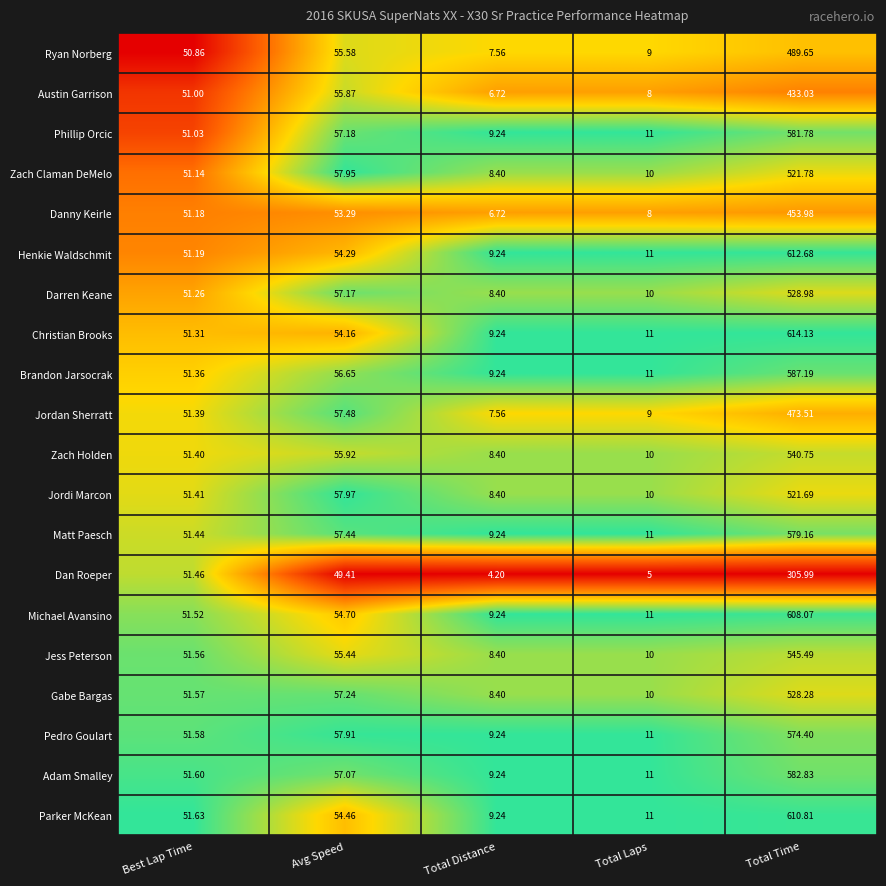

At which category is the sum across all series the highest?

Total Time